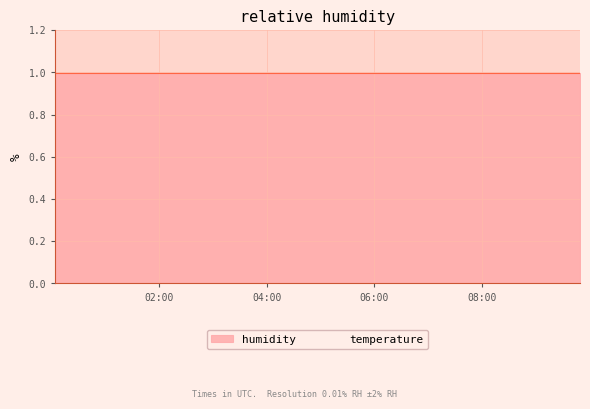

Which series has the widest spread of values?

temperature